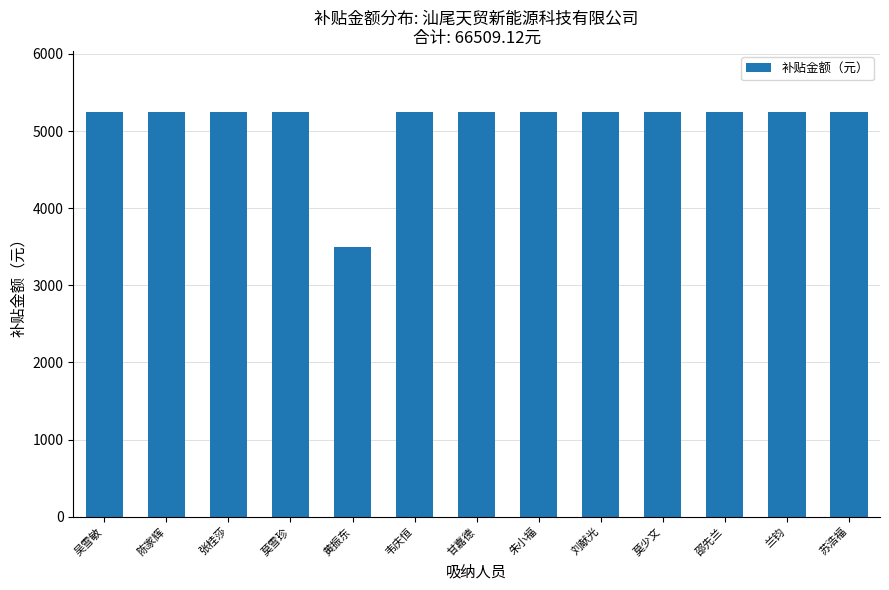

How many data points are above 5250?

12